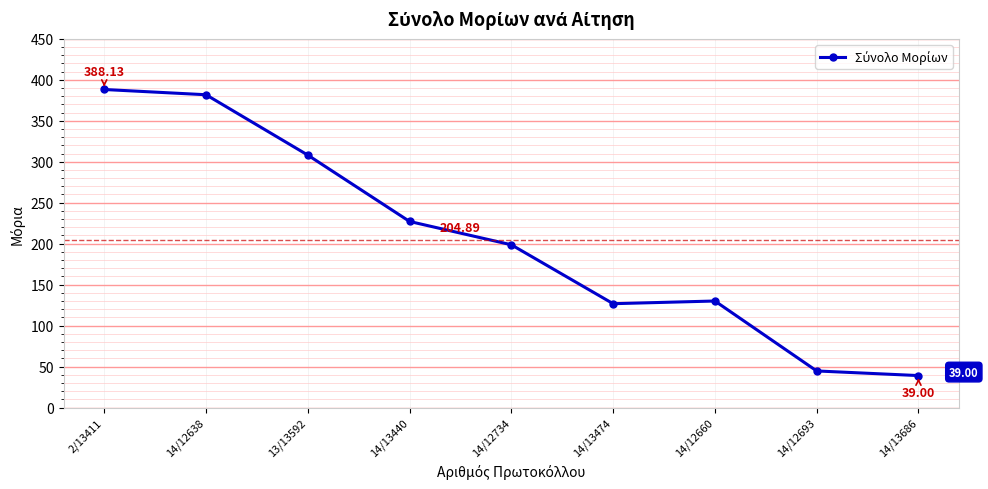

What is the sum of the values at 14/13474 and 14/13440?

353.8